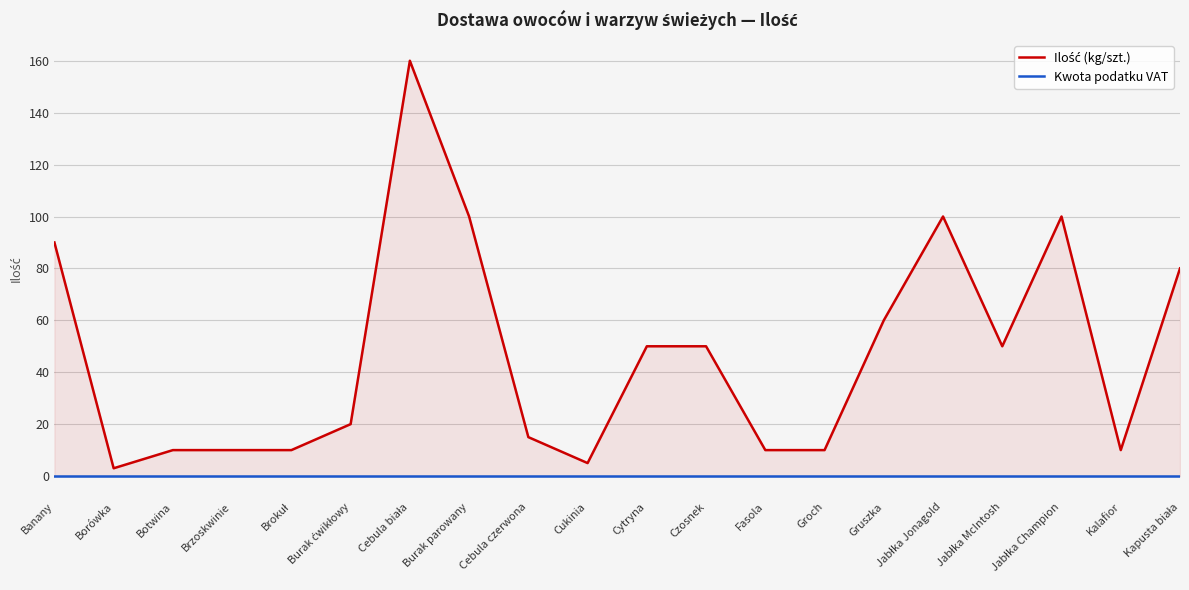

Rank the series by their average value, from lowest to highest.

Kwota podatku VAT, Ilość (kg/szt.)